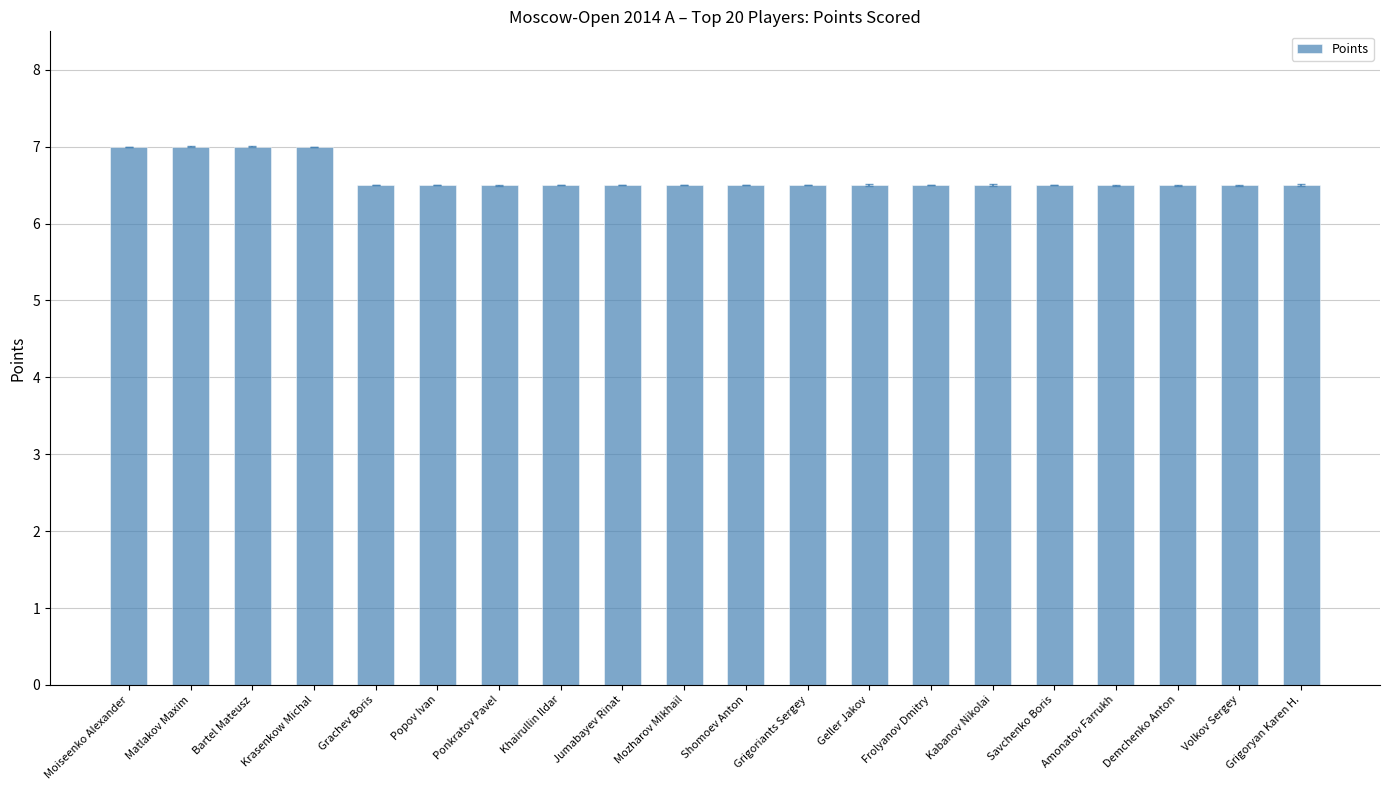

Reading left to right, list all the values displayed in this chart.

Moiseenko Alexander=7.0	Matlakov Maxim=7.0	Bartel Mateusz=7.0	Krasenkow Michal=7.0	Grachev Boris=6.5	Popov Ivan=6.5	Ponkratov Pavel=6.5	Khairullin Ildar=6.5	Jumabayev Rinat=6.5	Mozharov Mikhail=6.5	Shomoev Anton=6.5	Grigoriants Sergey=6.5	Geller Jakov=6.5	Frolyanov Dmitry=6.5	Kabanov Nikolai=6.5	Savchenko Boris=6.5	Amonatov Farrukh=6.5	Demchenko Anton=6.5	Volkov Sergey=6.5	Grigoryan Karen H.=6.5